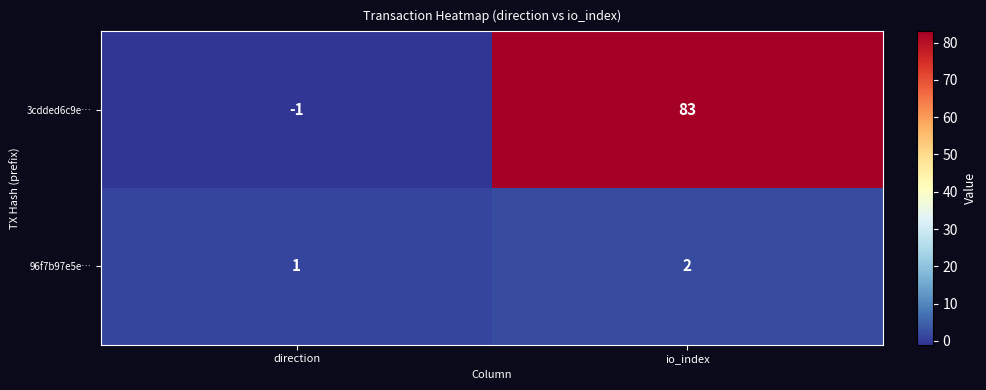

At which label is 3cdded6c9e… closest to 41?

direction